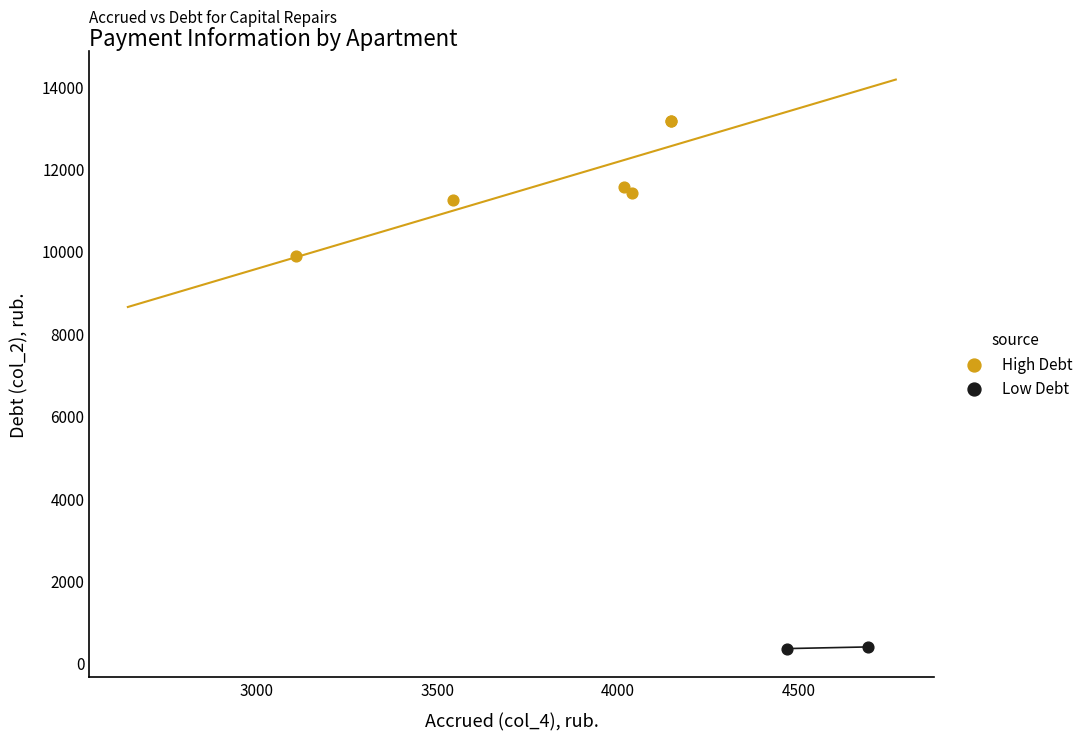

What are all the series names shown in the legend?

High Debt, Low Debt